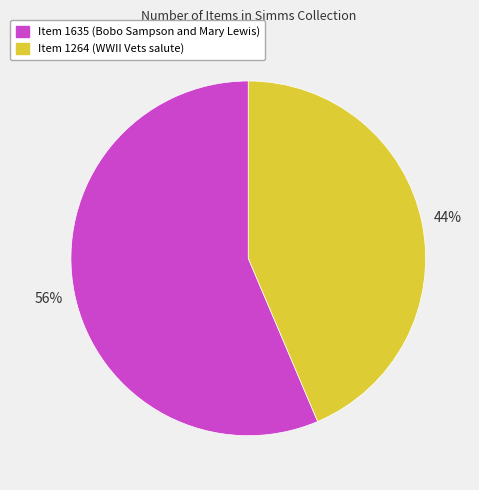

To the nearest percent, what is the combined percentage of Item 1635 (Bobo Sampson and Mary Lewis) and Item 1264 (WWII Vets salute)?

100%